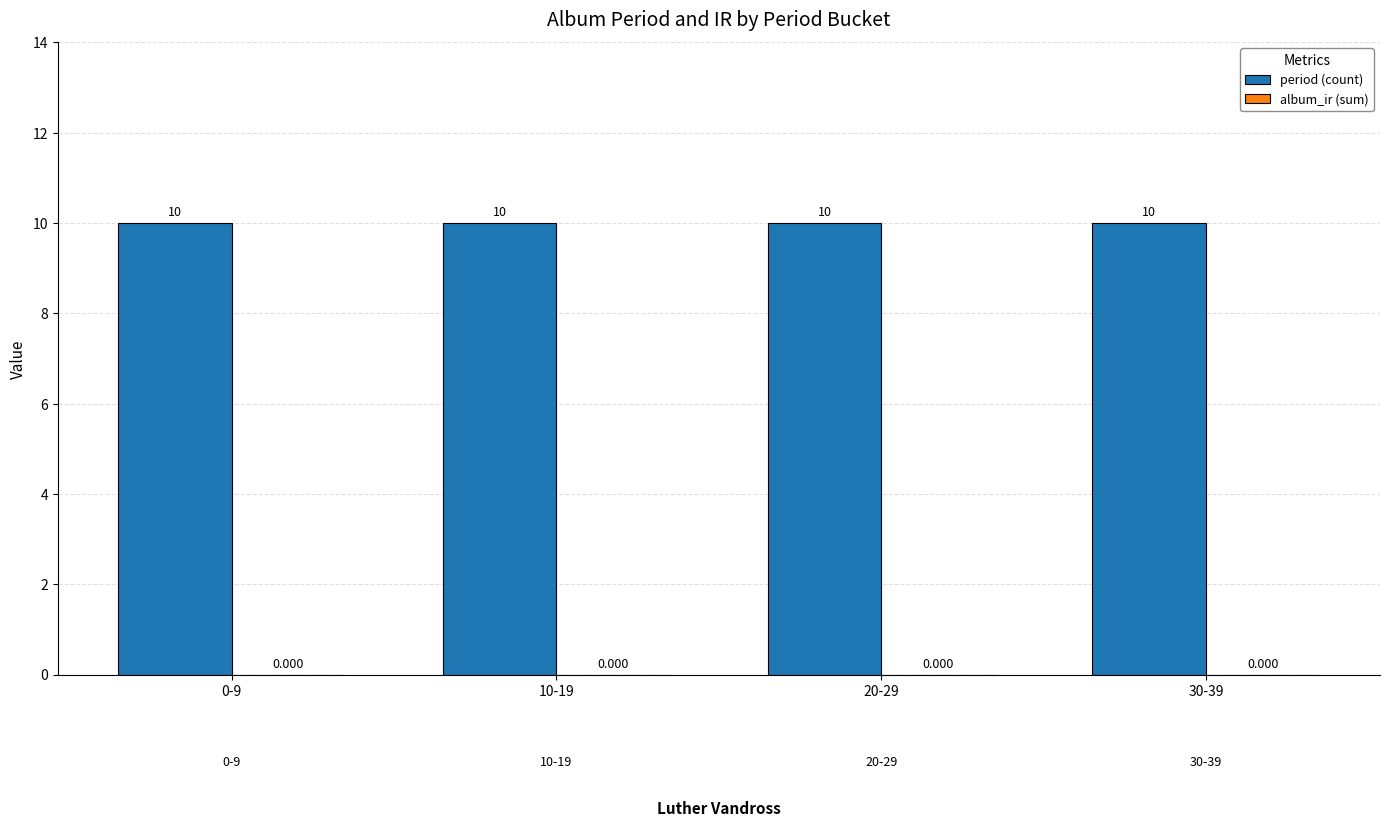

What is the label of the 1st bar from the right?

30-39